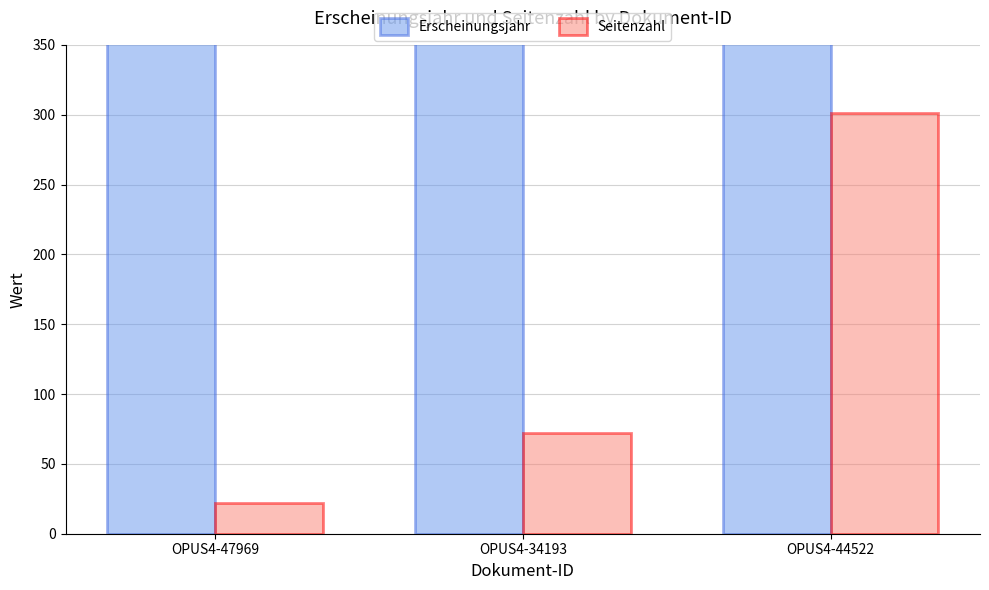

Count the Erscheinungsjahr values in the range 2013 to 2020.

3